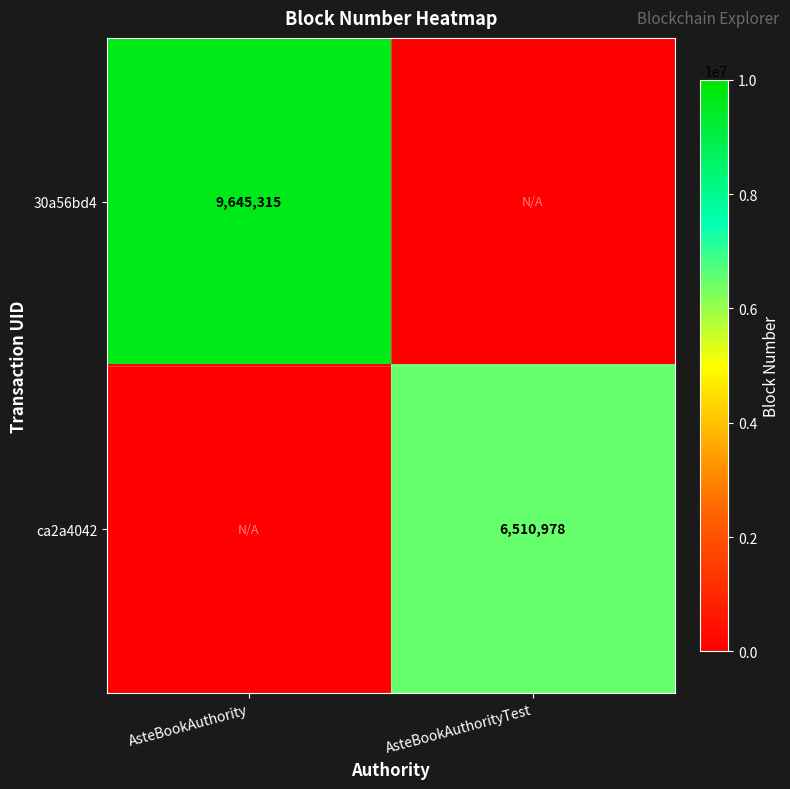

What is the total value across all series at AsteBookAuthorityTest?

6510978